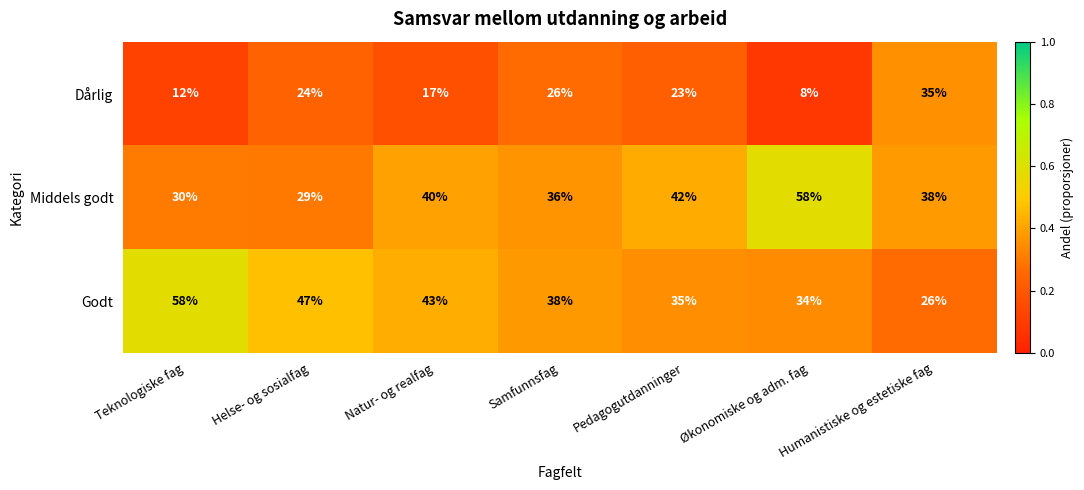

True or false: Dårlig has a value of 8 at Økonomiske og adm. fag.

True